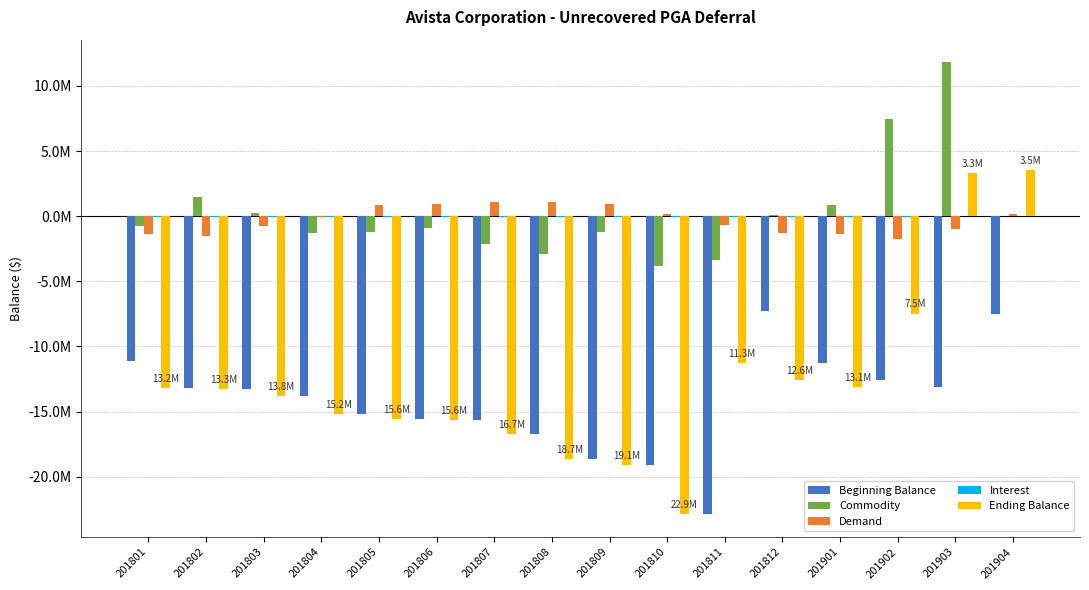

Are the bars grouped side by side (vs. stacked)?

Yes